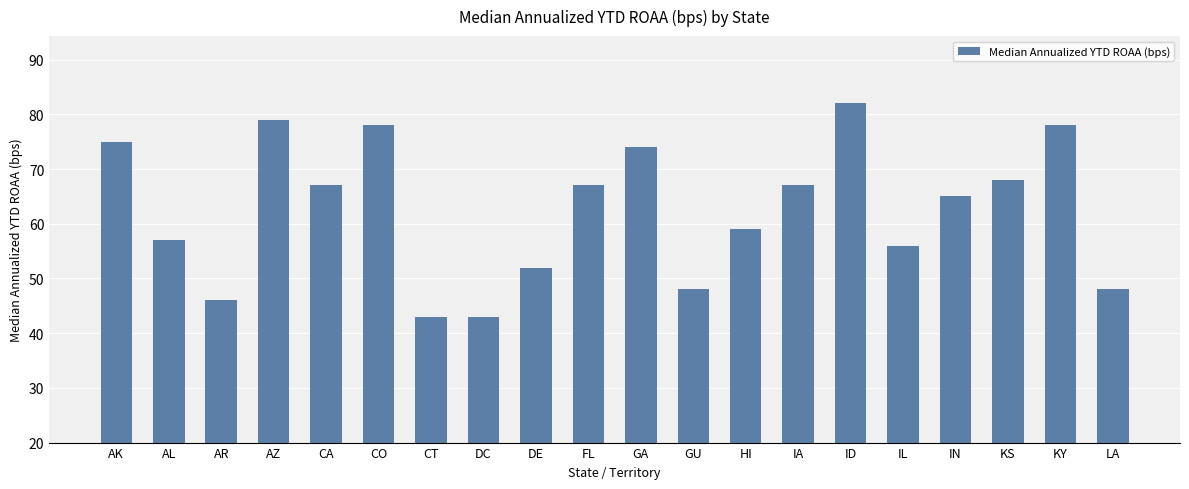

Reading right to left, extract all data points from this chart.

LA=48	KY=78	KS=68	IN=65	IL=56	ID=82	IA=67	HI=59	GU=48	GA=74	FL=67	DE=52	DC=43	CT=43	CO=78	CA=67	AZ=79	AR=46	AL=57	AK=75